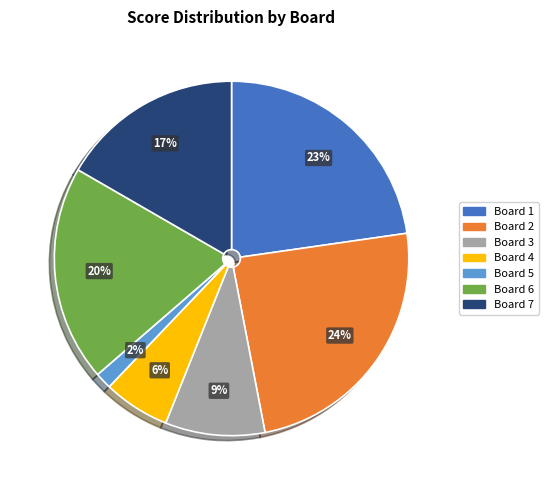

To the nearest percent, what is the difference between the Board 6 and Board 4 slice percentages?

14%